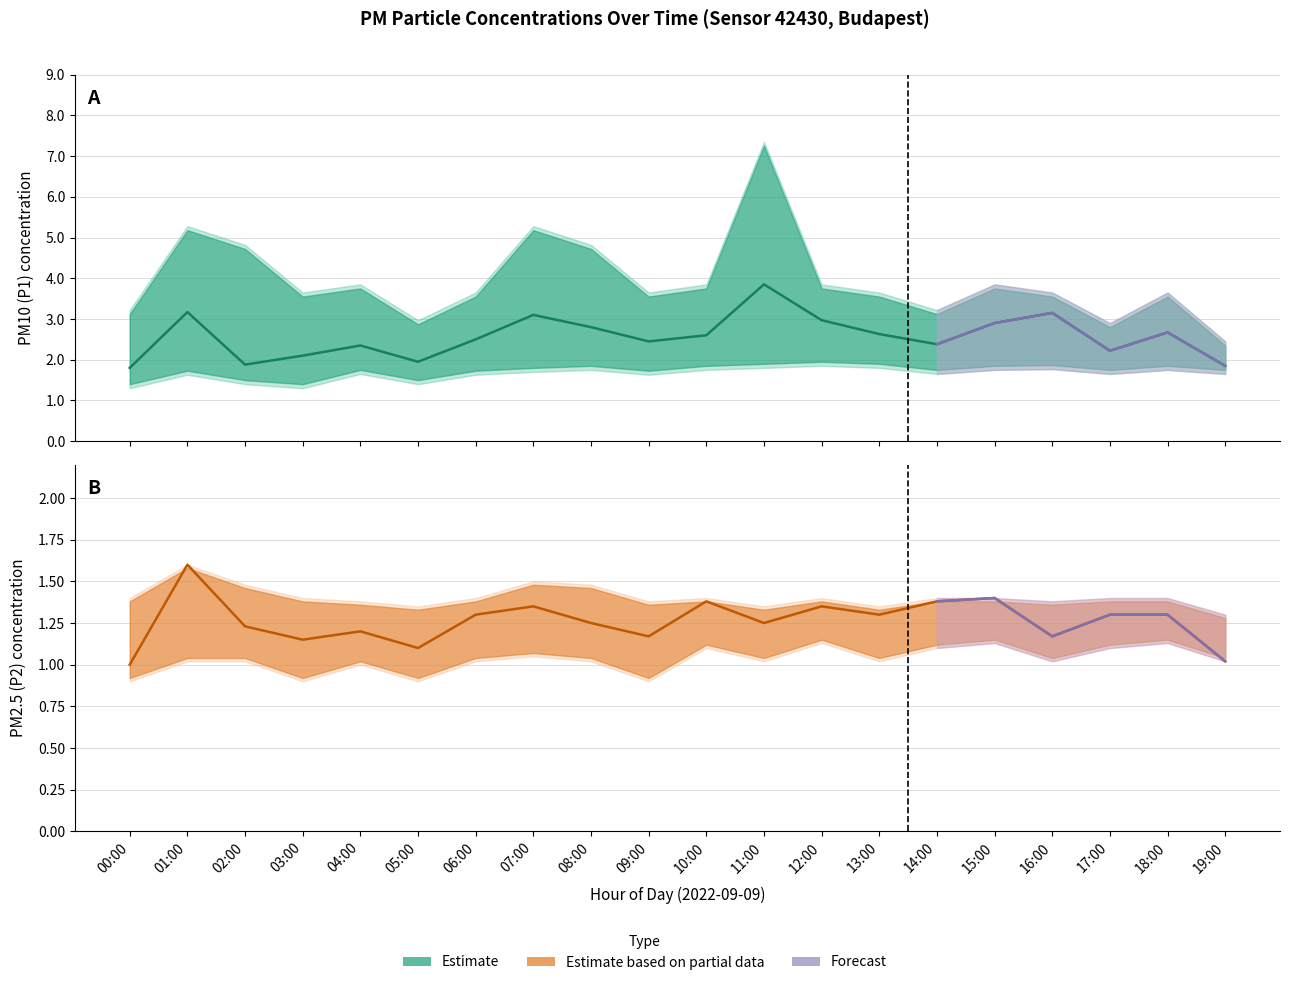

What is the difference between the maximum and minimum values in the P2_lower series?

0.2